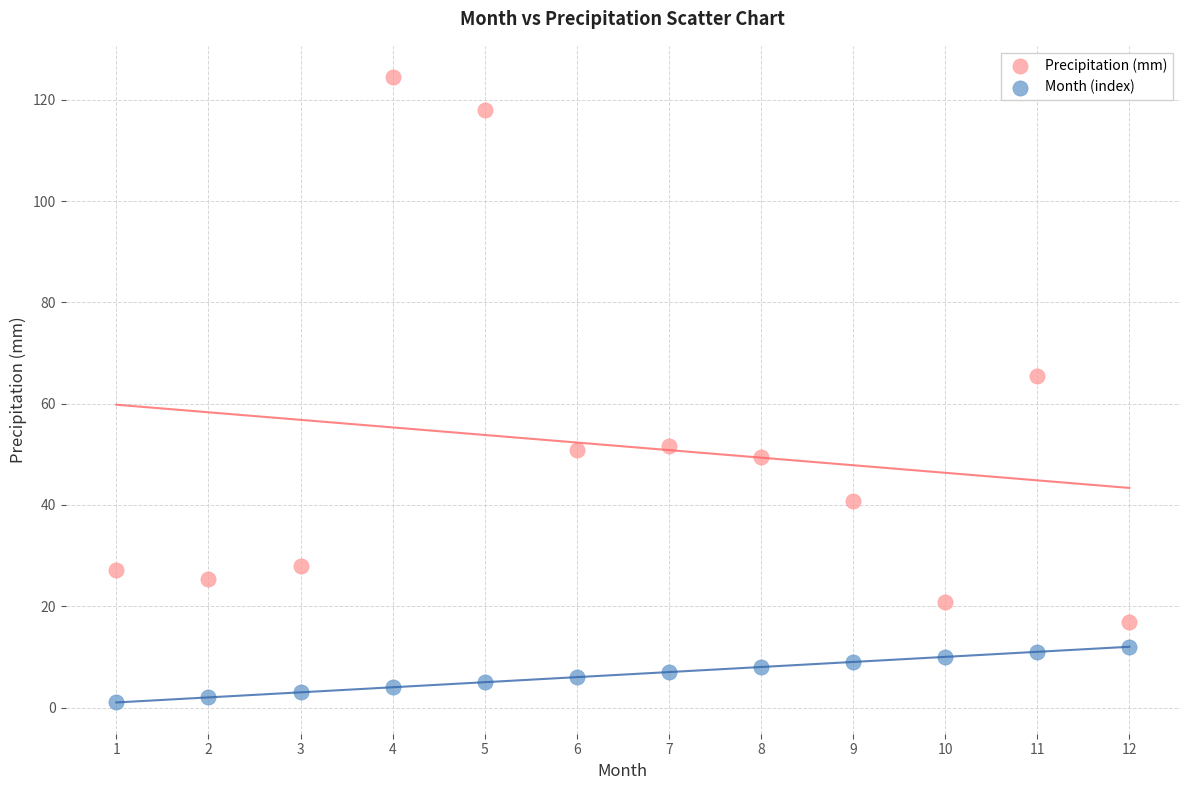

Across all series, what Y value is closest to 62?

65.5